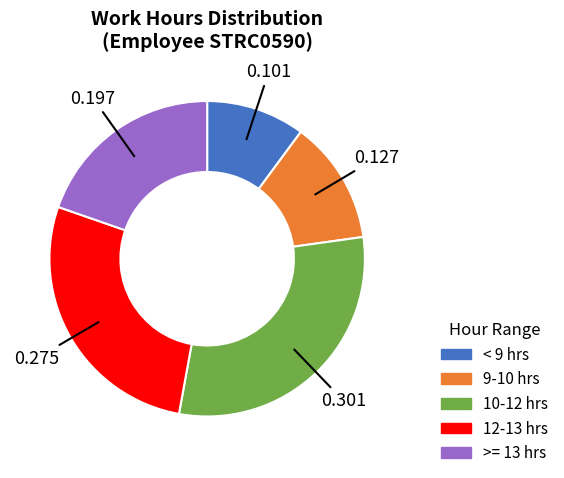

Is there a majority slice in this chart?

No